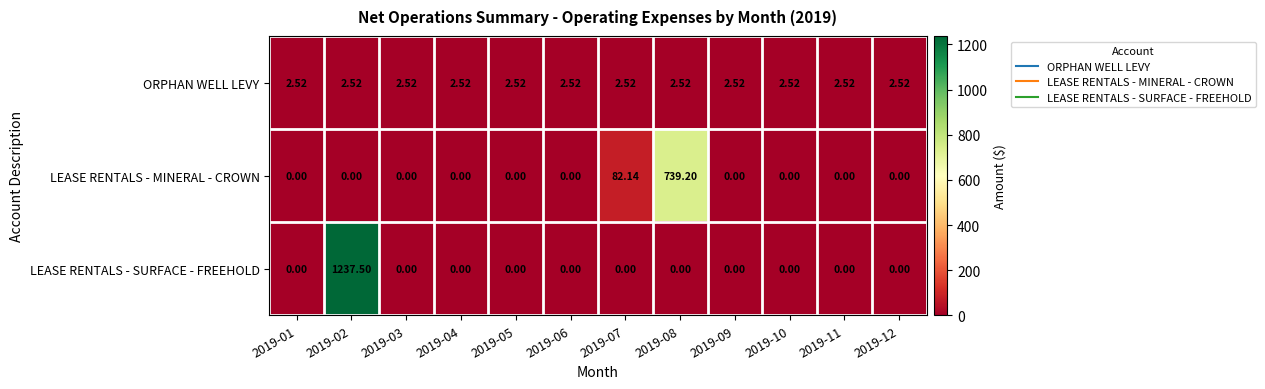

How many data points does each series have?

12